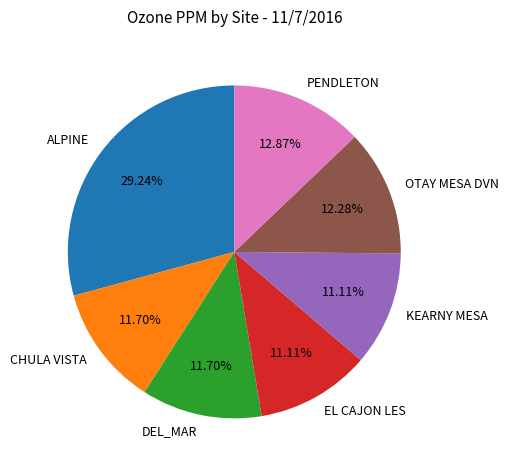

What is the largest slice in the pie chart?

ALPINE